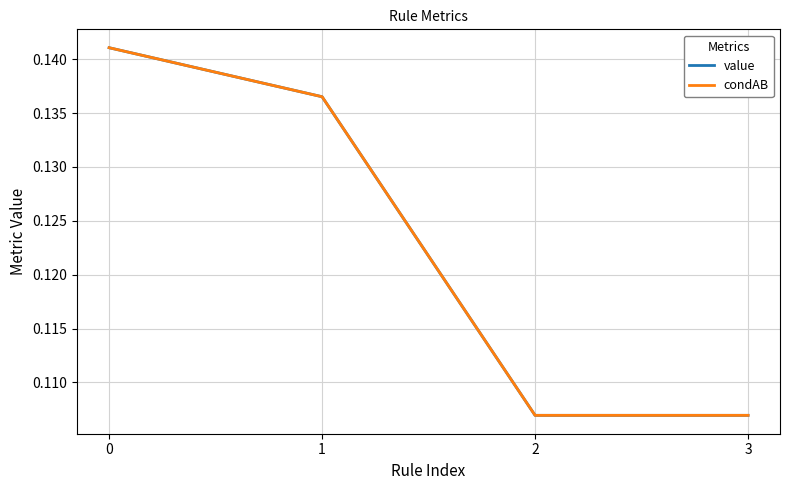

The value of value at 0 is 0.1. True or false?

True